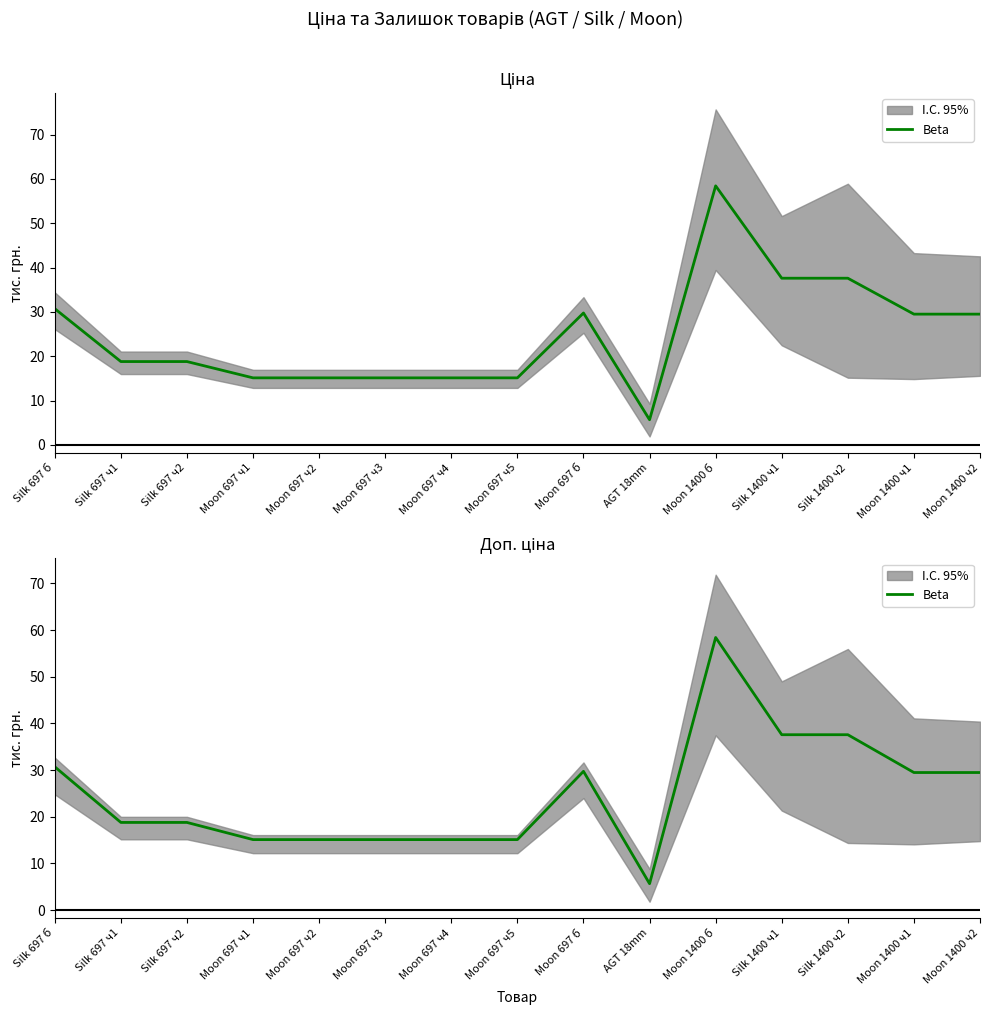

What is the sum of all values?

371.9